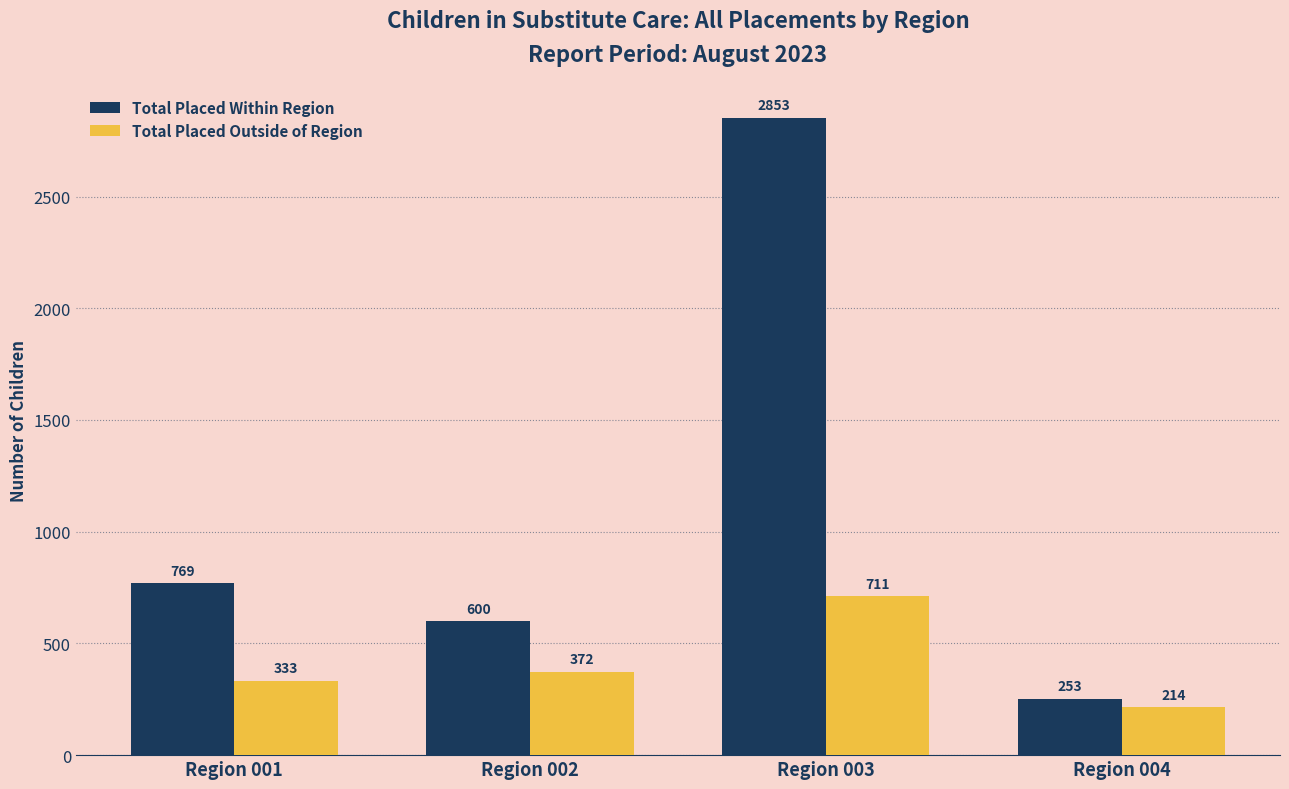

Is the value of Total Placed Outside of Region at Region 003 greater than the value of Total Placed Within Region at Region 004?

Yes